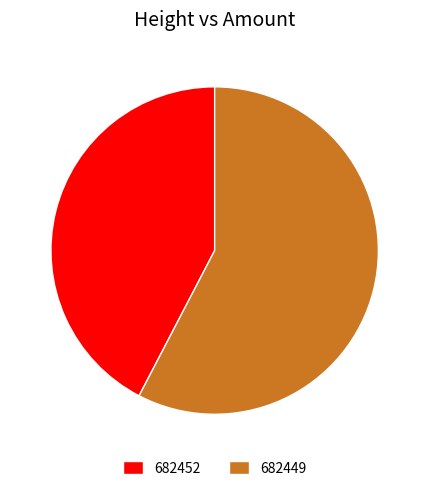

Is it true that 682452 is 42% of the pie?

True